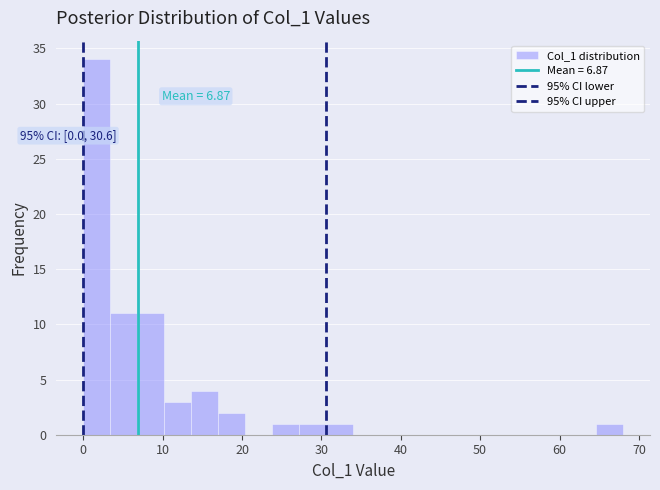

Read against the x-axis, roughly where is the centre of the tallest bar?

2